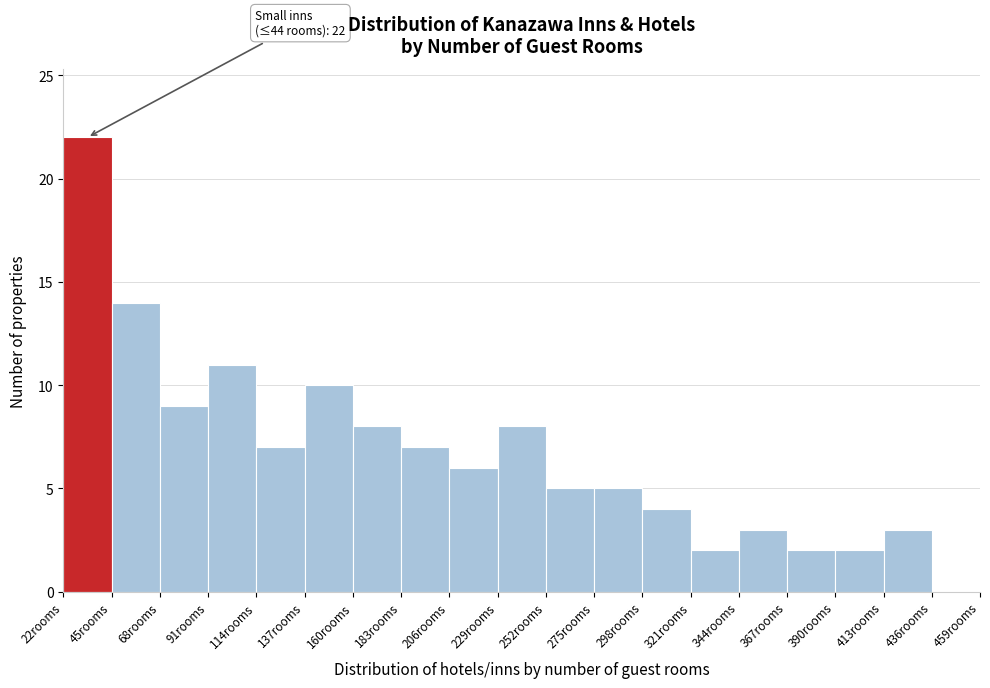

Which range on the x-axis has the tallest bar?

22 to 45